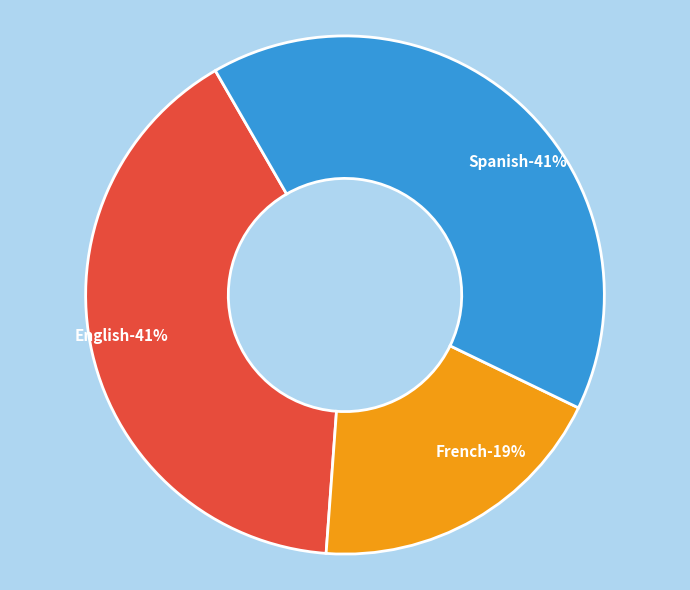

Combined, what portion of the pie is Spanish and French?

59.5%